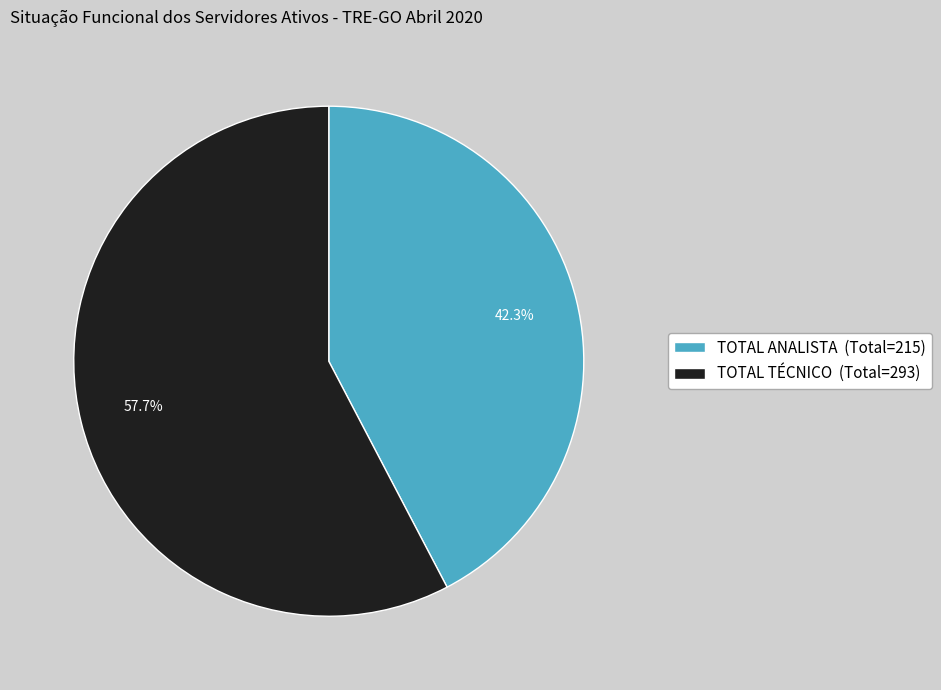

Which slice represents more than half of the pie?

TOTAL TÉCNICO (Total=293)